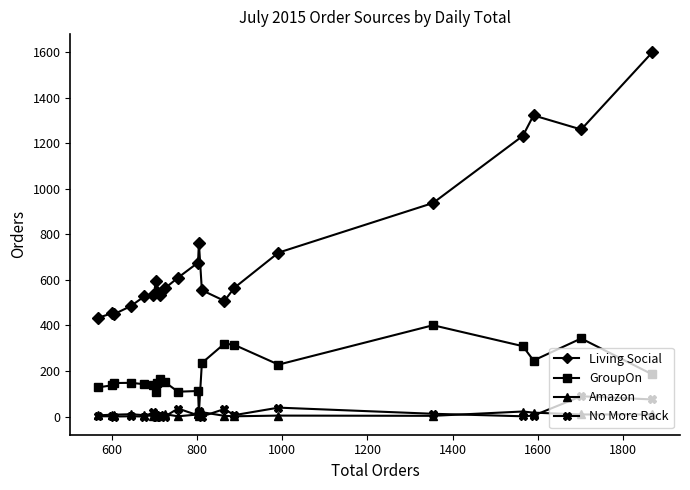

True or false: No More Rack has more than 0 points higher than both neighbors.

True